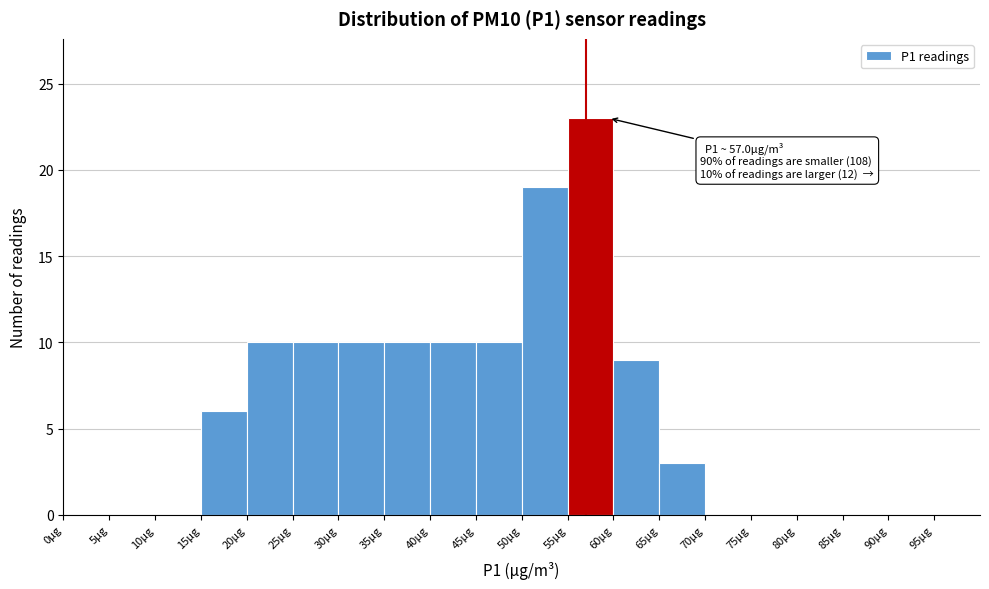

Which range on the x-axis has the tallest bar?

55 to 60